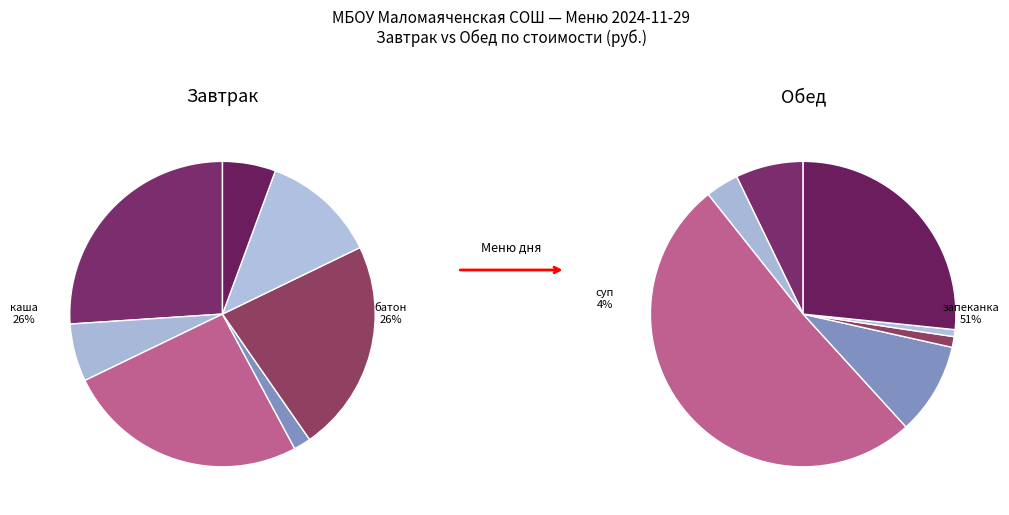

How many segments does this pie chart have?

7